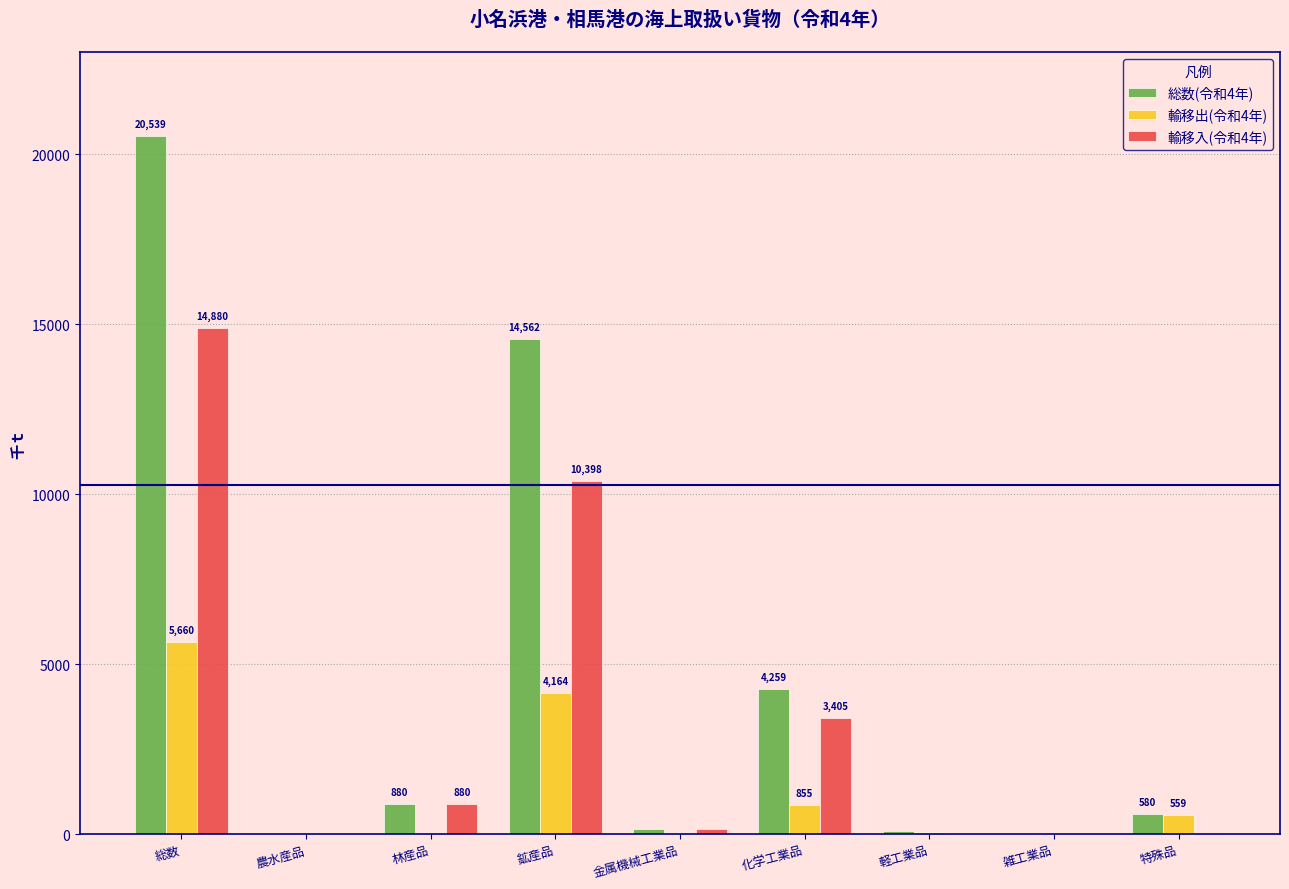

At which label is 輸移出(令和4年) closest to 2830?

鉱産品